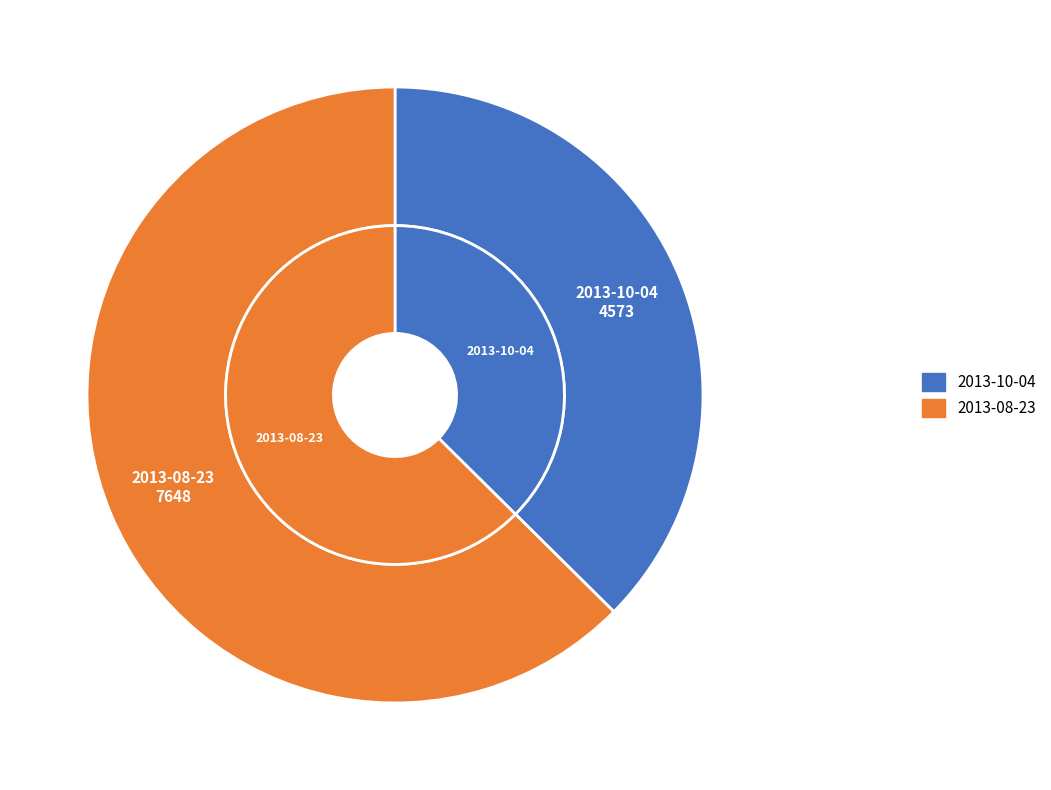

What percentage do 2013-08-23 and 2013-10-04 together represent?

100.0%